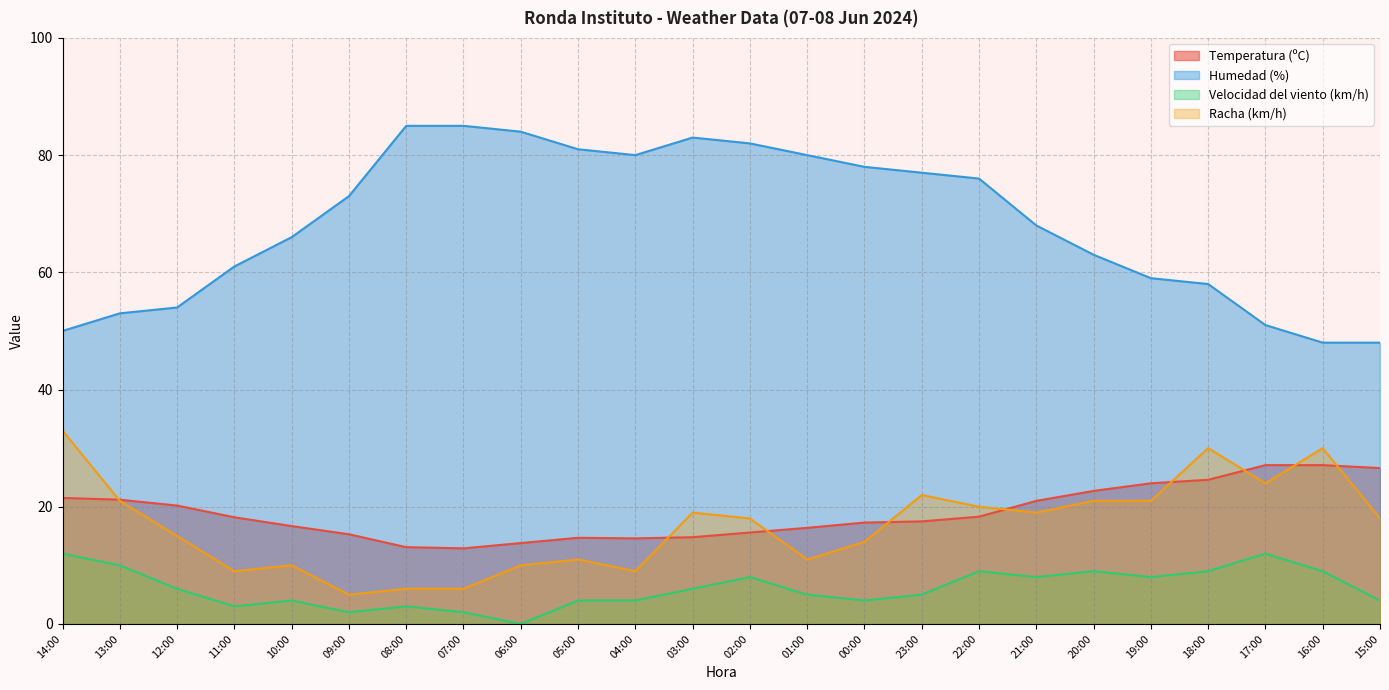

What is the average value of the Racha (km/h) series?

16.8